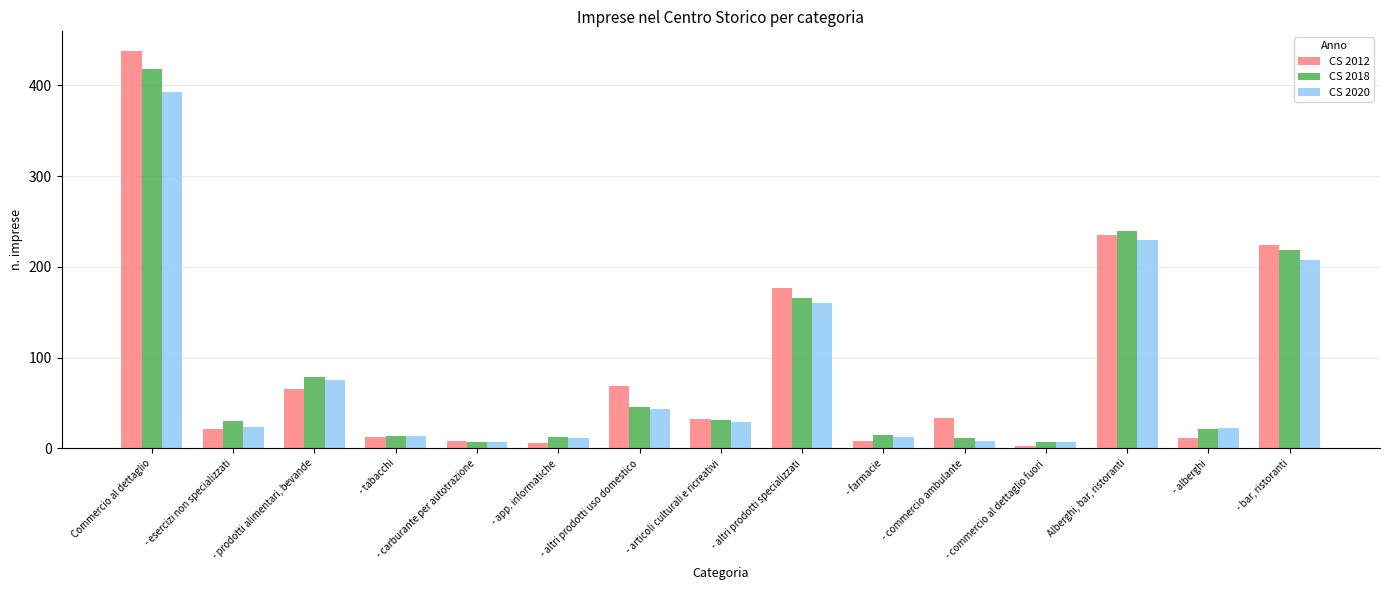

What is the value of the CS 2018 bar at the 1st from the left?

418.2